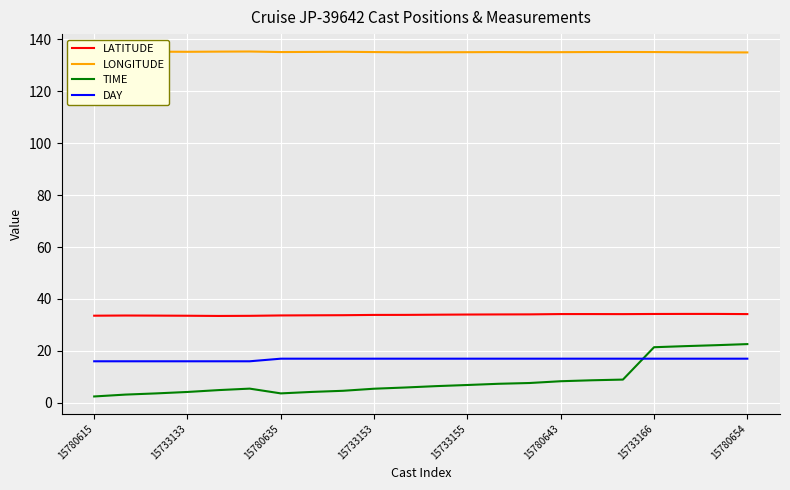

True or false: TIME and LONGITUDE intersect in this chart.

False